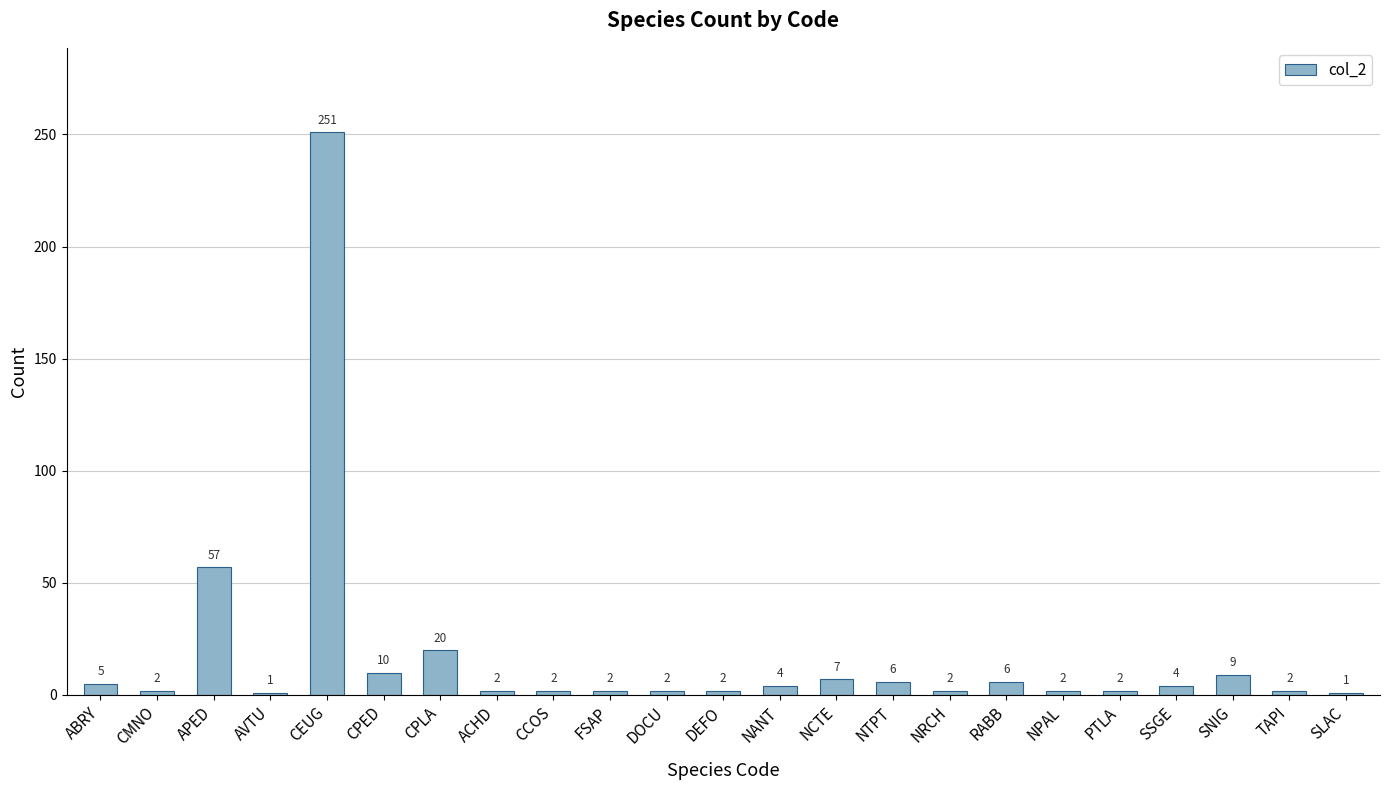

The value at CPLA is 9. True or false?

False